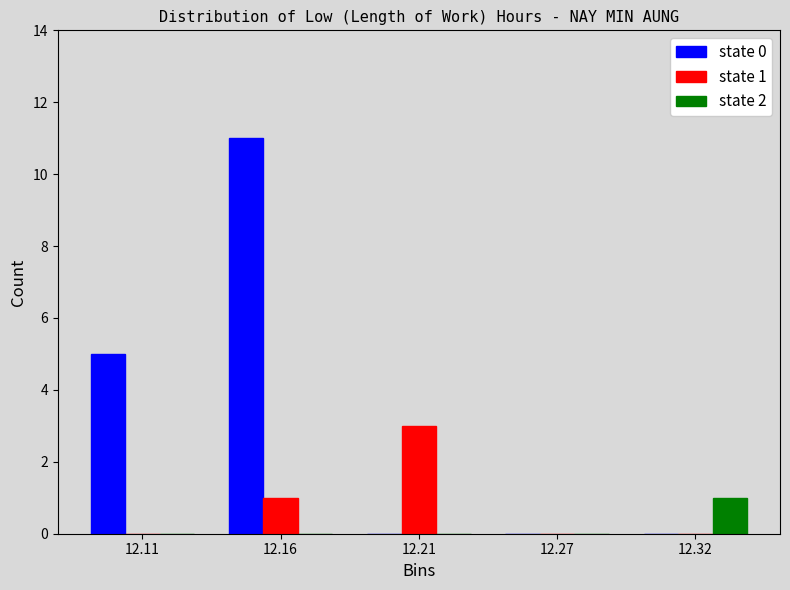

Reading left to right, extract all data points from this chart.

state 0: 12.11=5	12.16=11	12.21=0	12.27=0	12.32=0
state 1: 12.11=0	12.16=1	12.21=3	12.27=0	12.32=0
state 2: 12.11=0	12.16=0	12.21=0	12.27=0	12.32=1